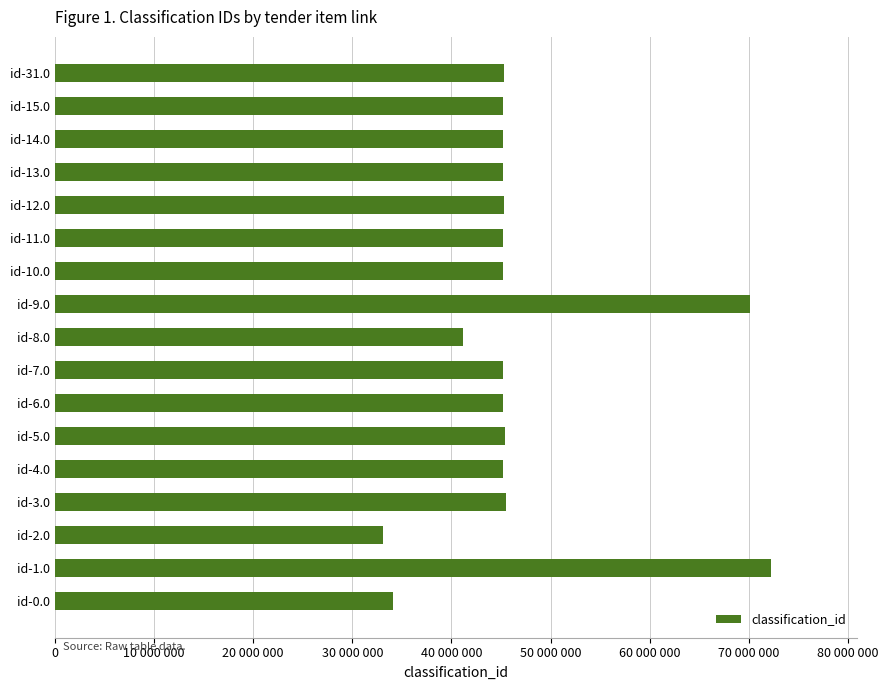

At which category does the chart reach its minimum across all series?

id-2.0